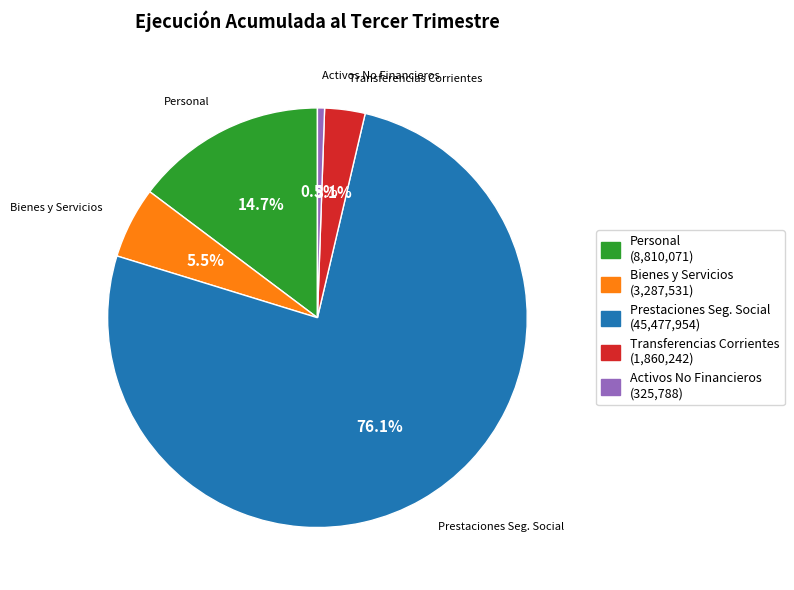

Does any single category account for the majority?

Yes